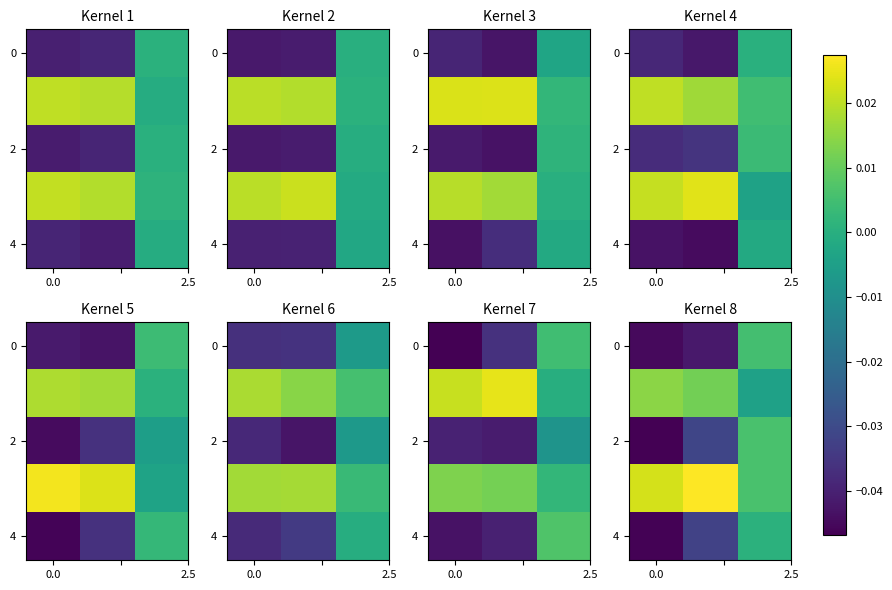

What is the total value across all series at 0.0?

-0.1